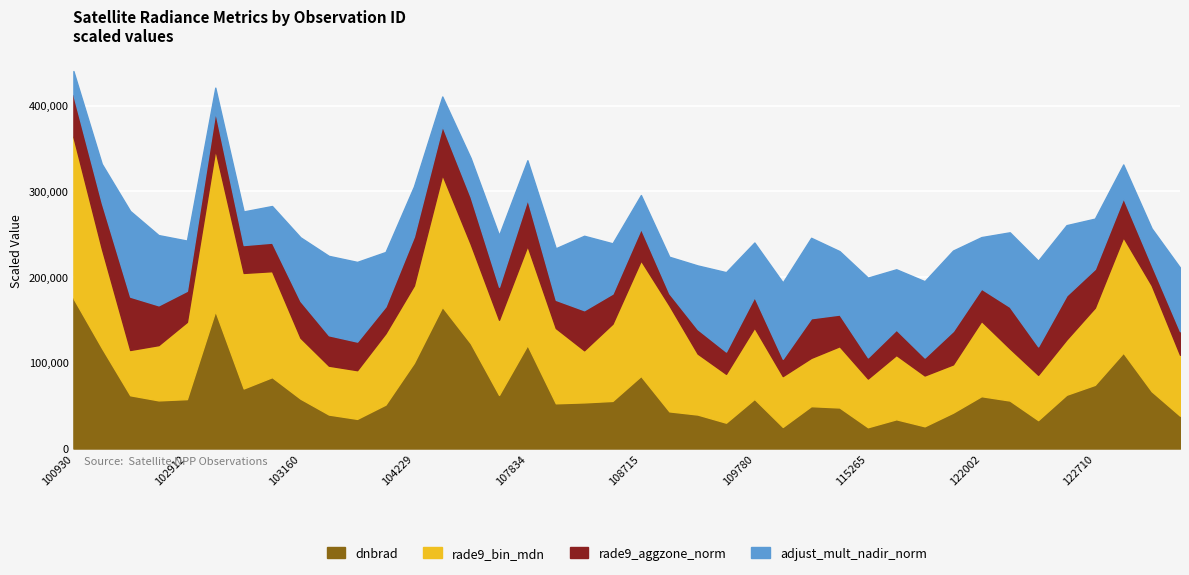

At which category does adjust_mult_nadir_norm reach its first local peak?

102671